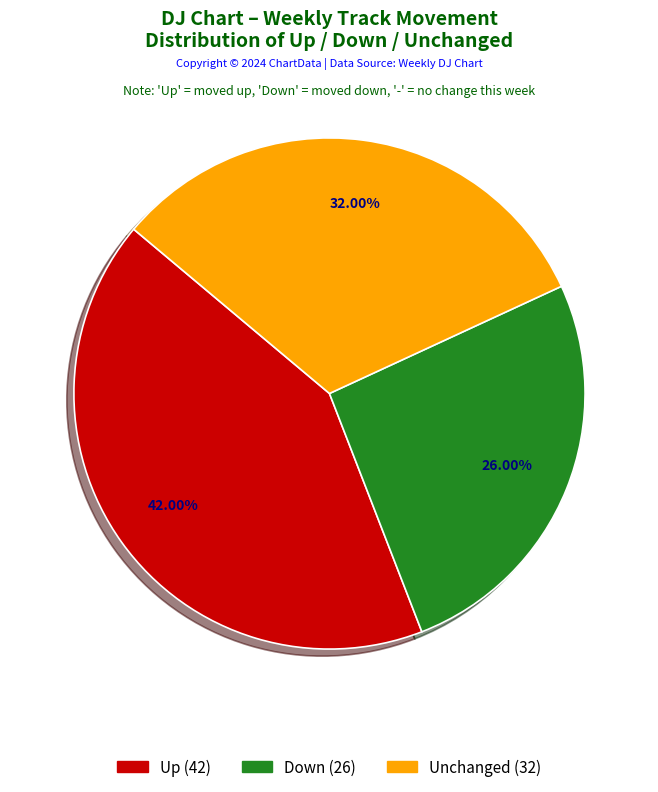

Is there a majority slice in this chart?

No